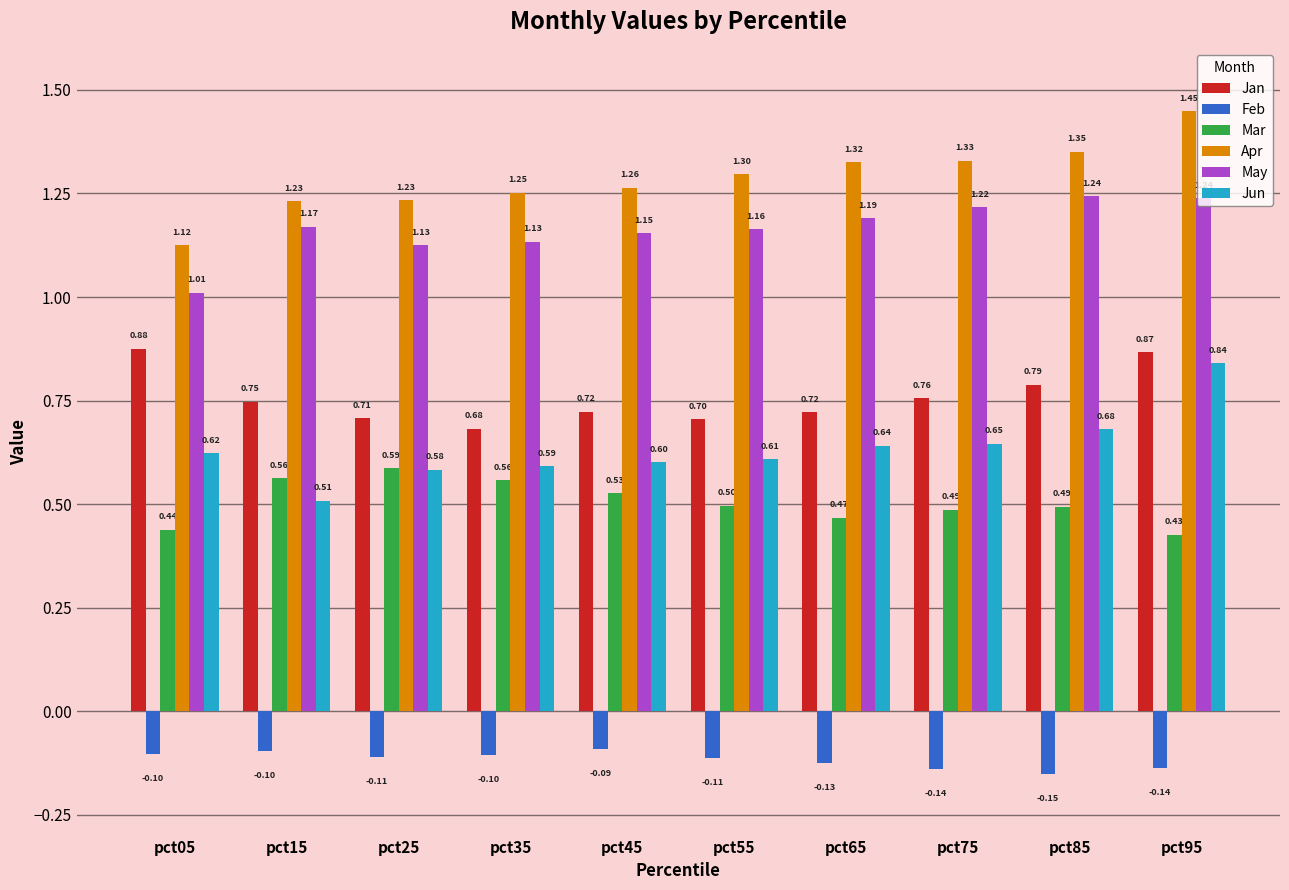

At pct35, list the series in order from largest to smallest.

Apr, May, Jan, Jun, Mar, Feb